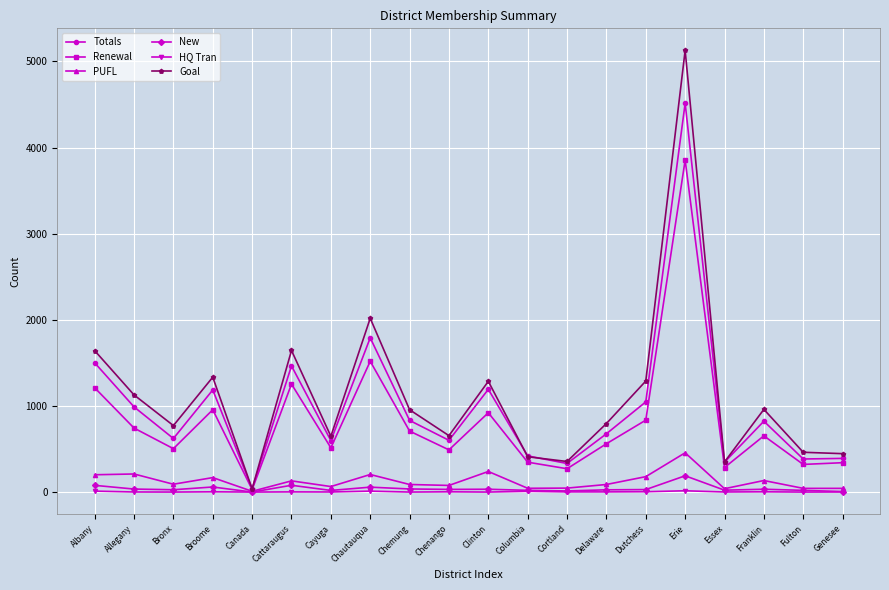

The value of PUFL at Clinton is 239. True or false?

True